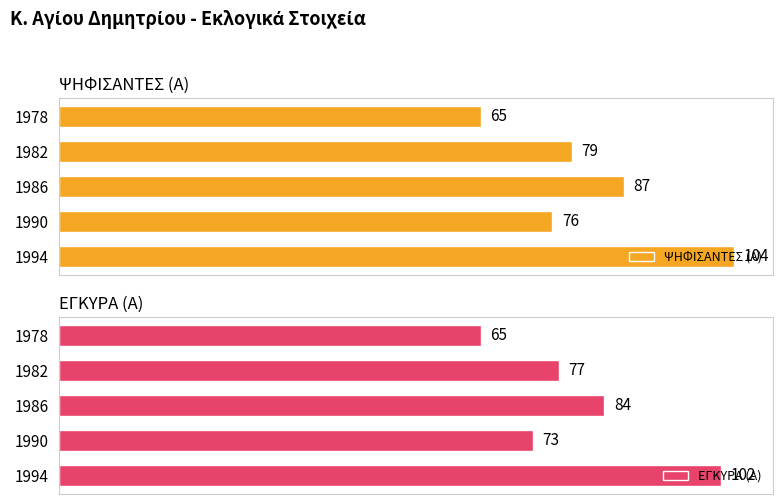

Count the number of data series in this chart.

2